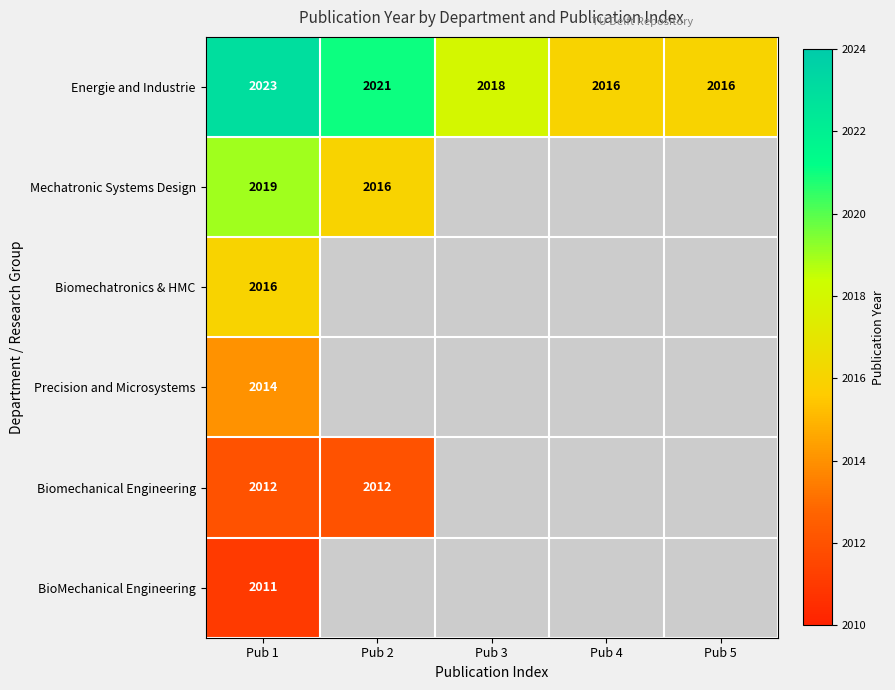

What is the total value across all series at Pub 1?

12095